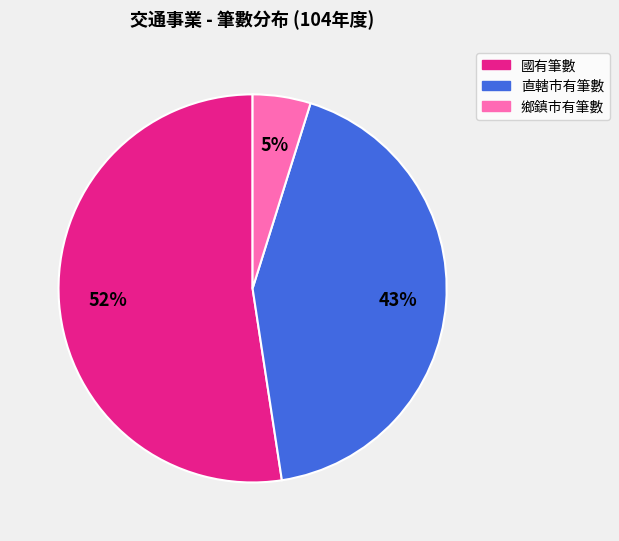

How many slices are in this pie chart?

3